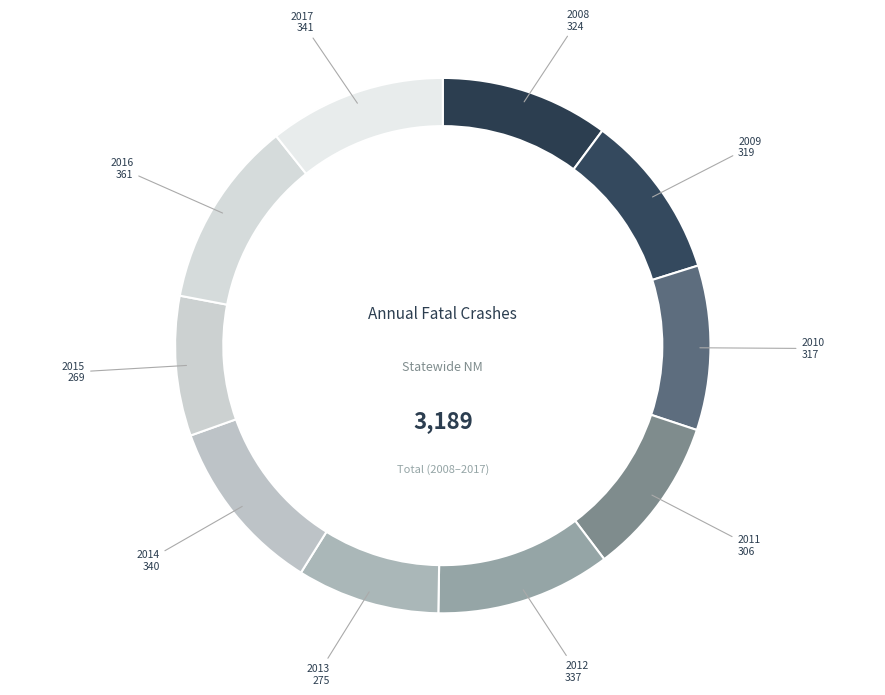

How many segments does this pie chart have?

10